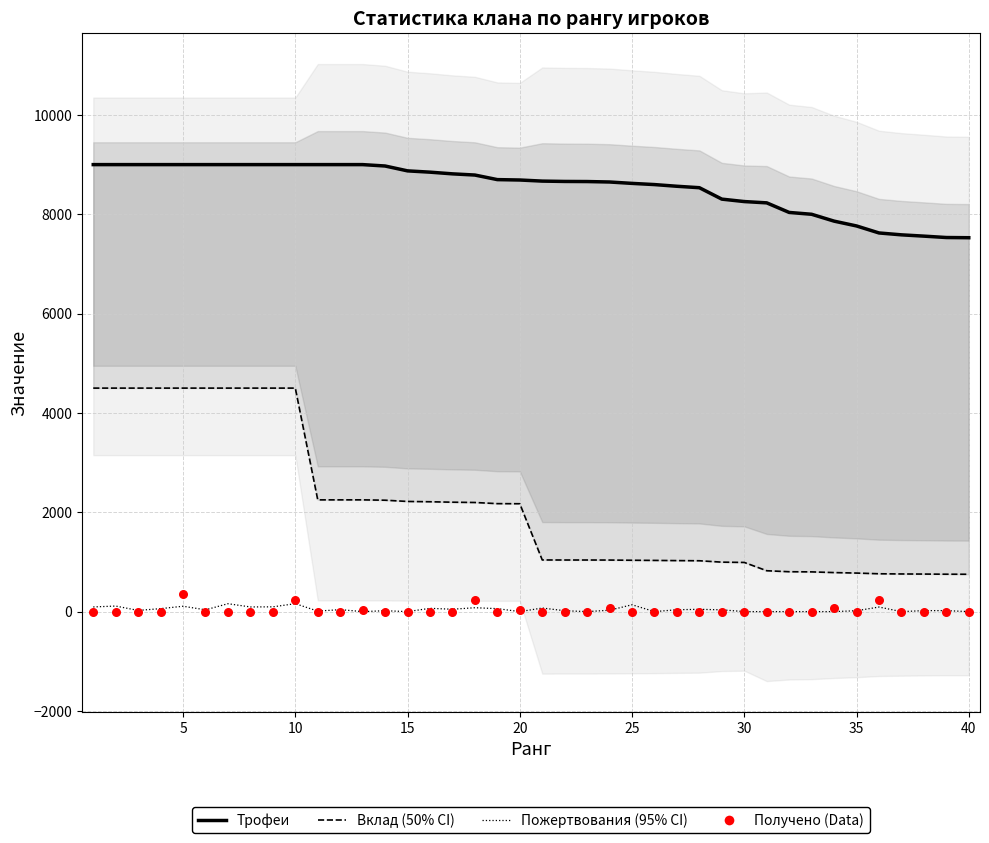

Which series contains the highest Y value?

Трофеи (median)